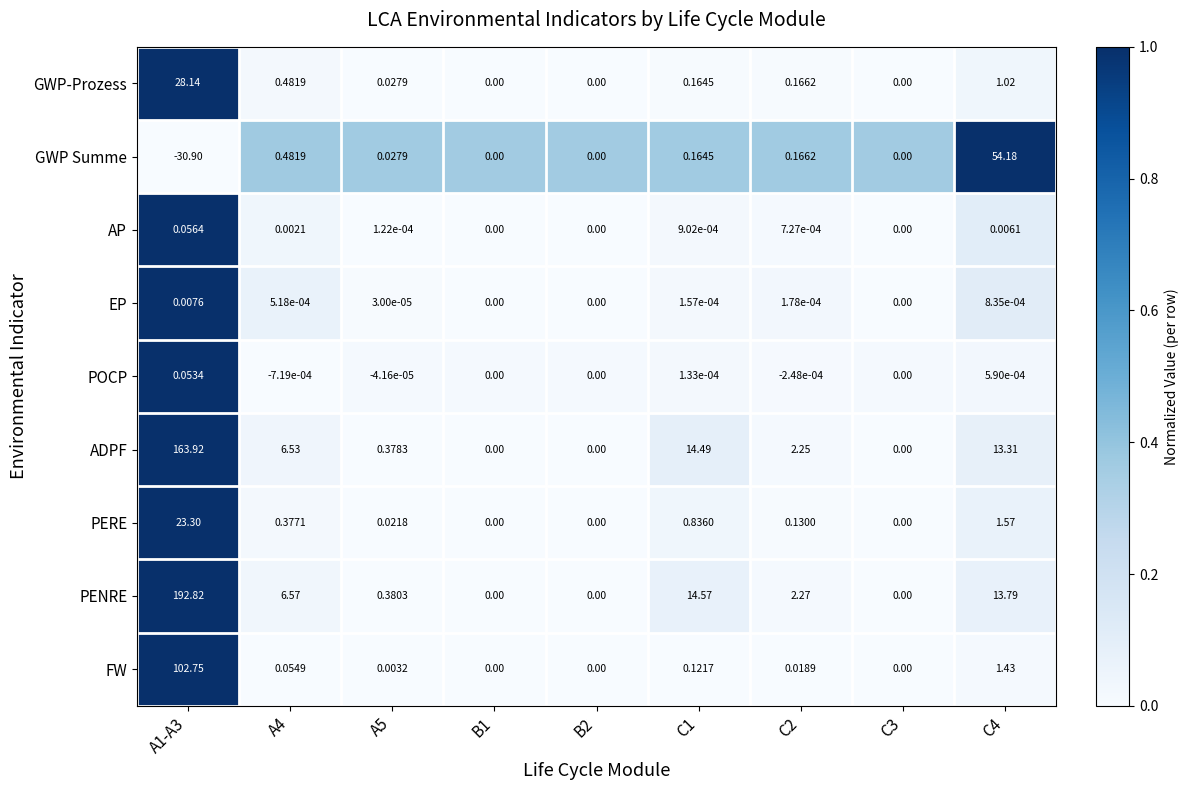

Which series has the largest total across all categories?

PENRE